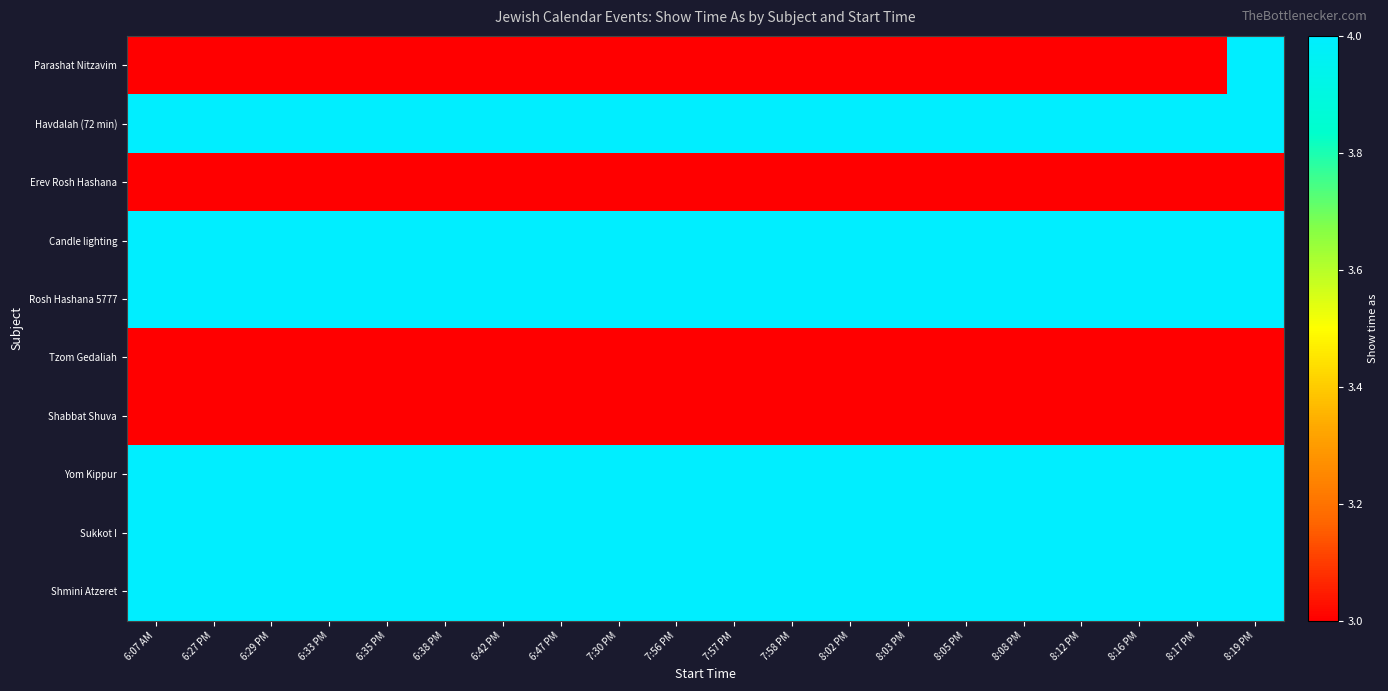

Rank the series by their maximum value, from highest to lowest.

Parashat Nitzavim, Havdalah (72 min), Candle lighting, Rosh Hashana 5777, Yom Kippur, Sukkot I, Shmini Atzeret, Erev Rosh Hashana, Tzom Gedaliah, Shabbat Shuva